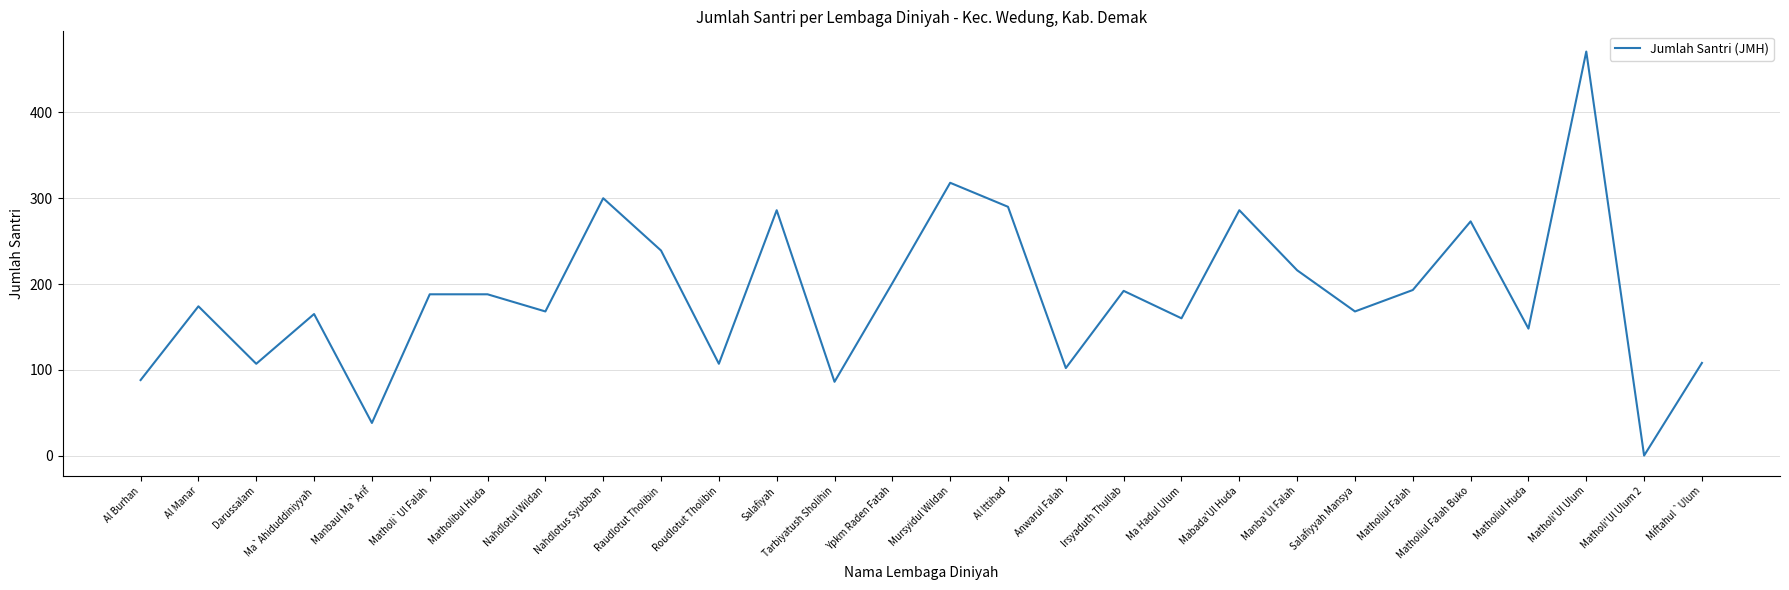

What is the sum of all values?

5260